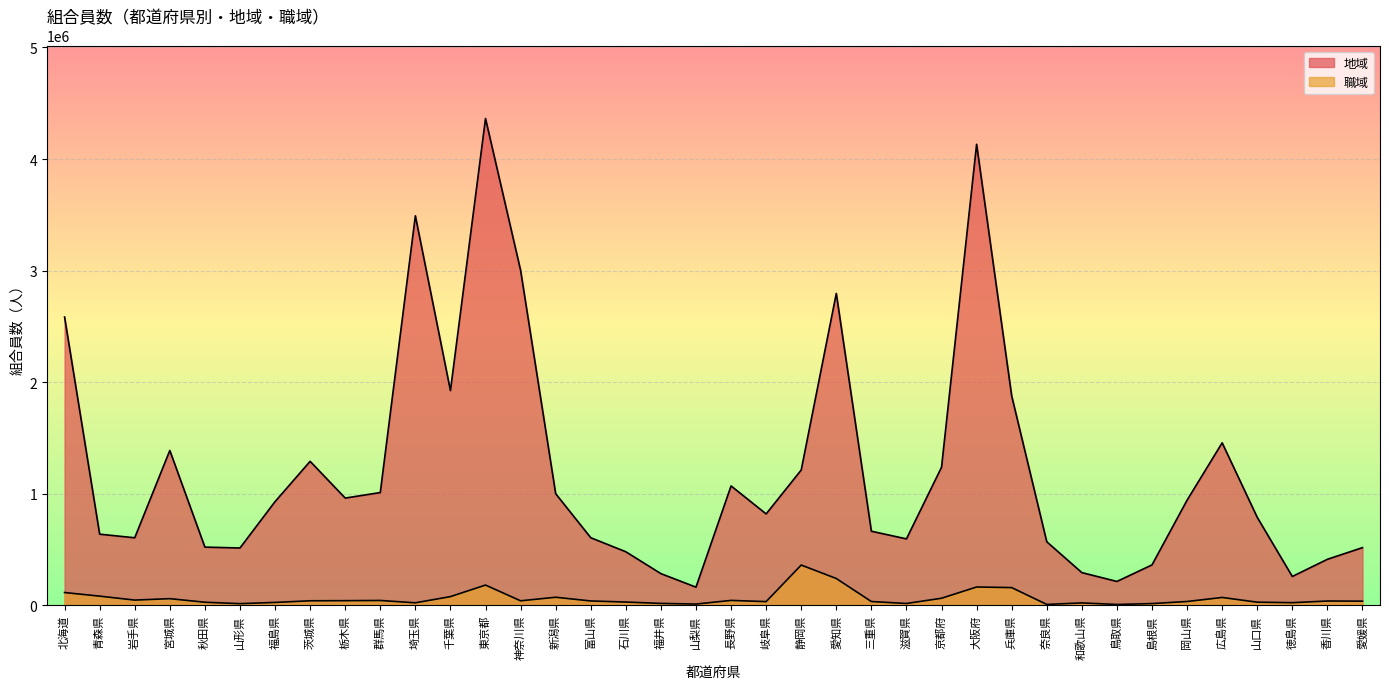

True or false: 職域 and 地域 intersect in this chart.

False